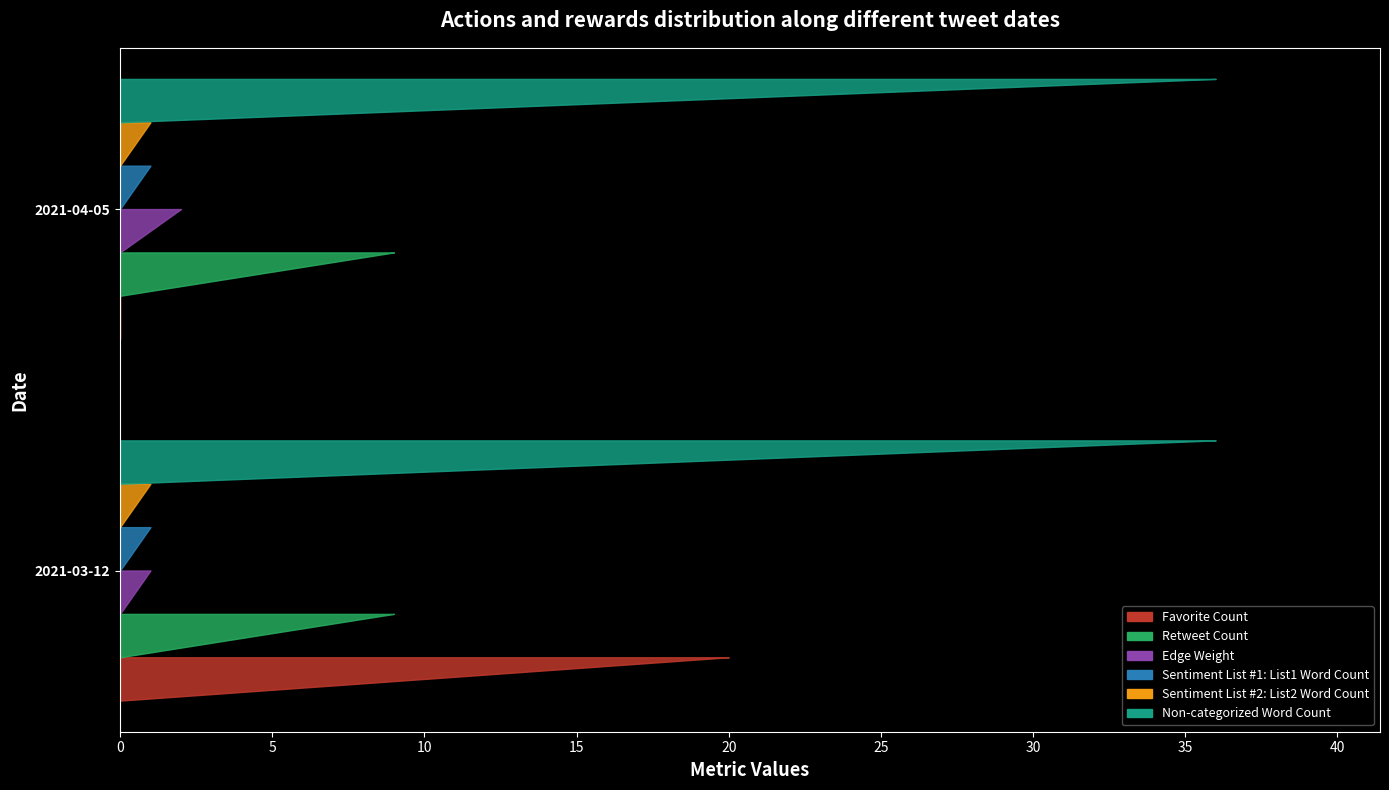

Reading left to right, transcribe all the data shown in this chart.

Favorite Count: 20	0
Retweet Count: 9	9
Edge Weight: 1	2
Sentiment List #1: List1 Word Count: 1	1
Sentiment List #2: List2 Word Count: 1	1
Non-categorized Word Count: 36	36